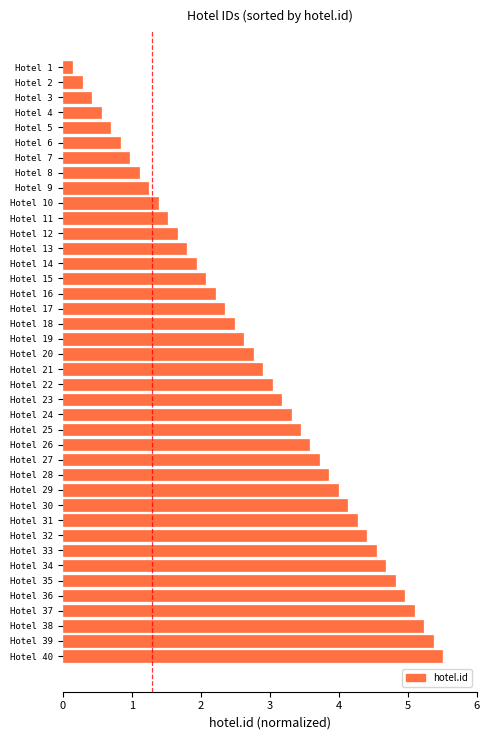

Which has a higher value, Hotel 37 or Hotel 12?

Hotel 37